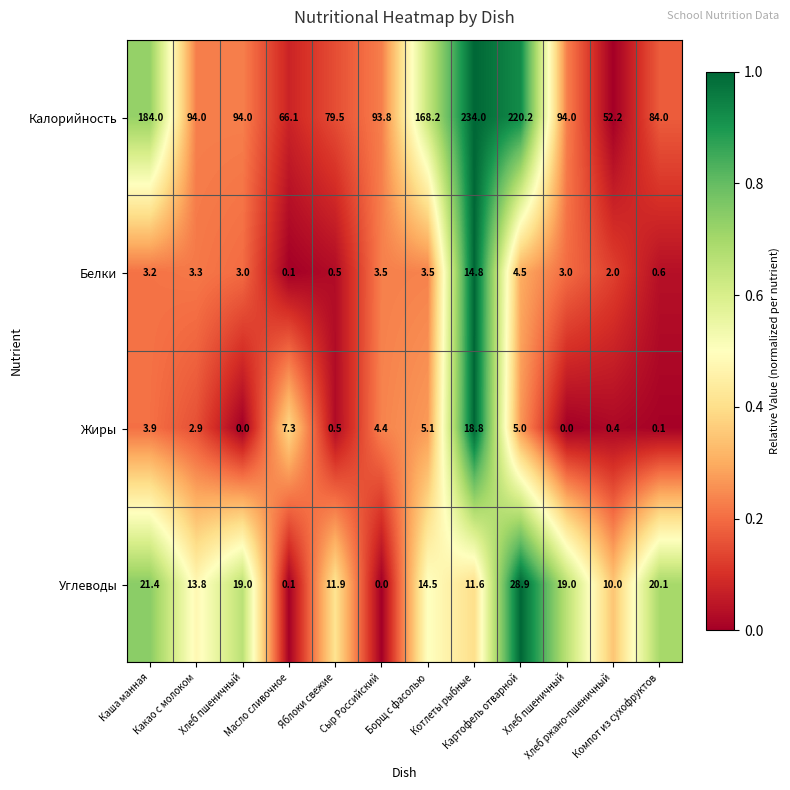

How many distinct data groups are displayed?

4